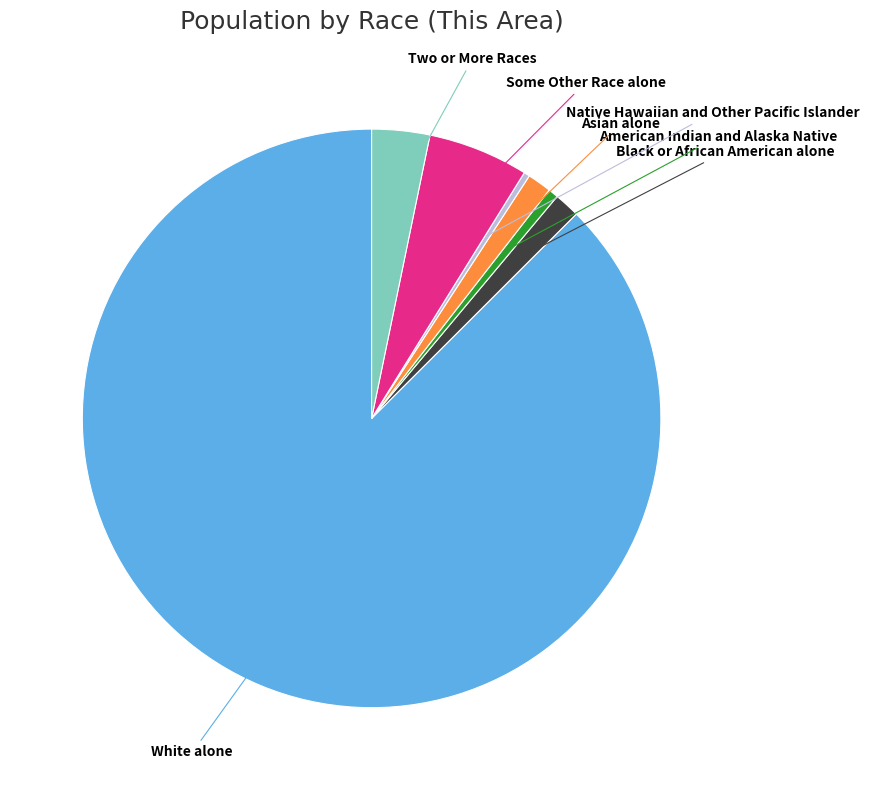

Is there a majority slice in this chart?

Yes